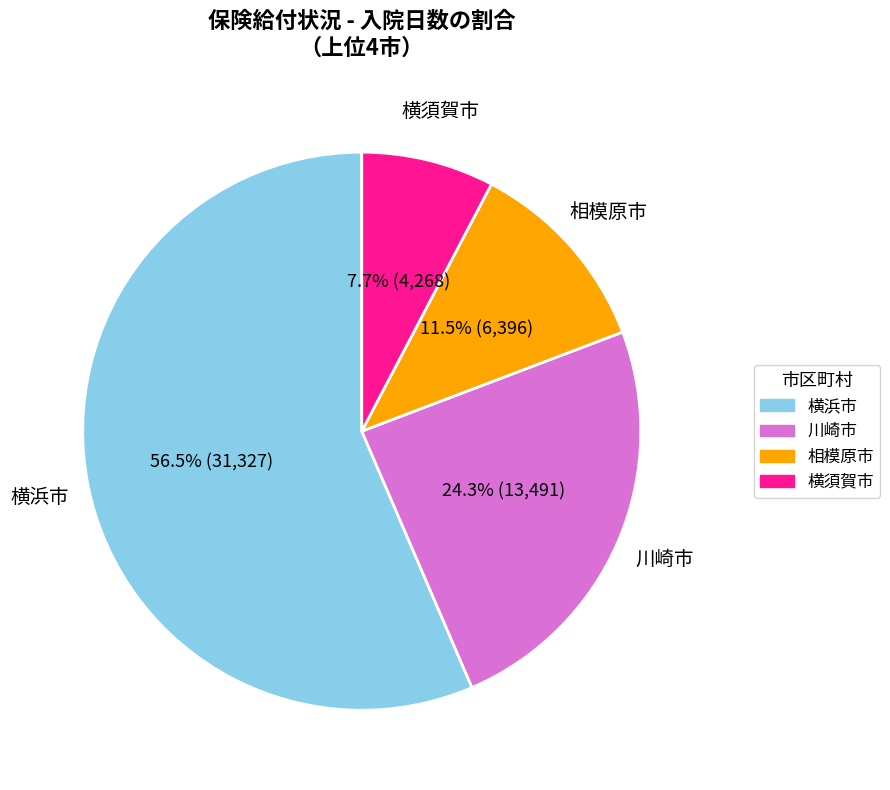

Does any single category account for the majority?

Yes